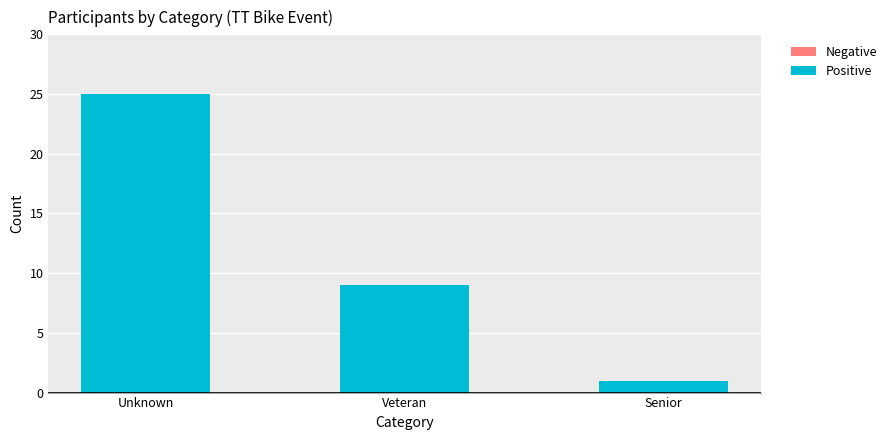

What is the change in value from Unknown to Veteran?

-16